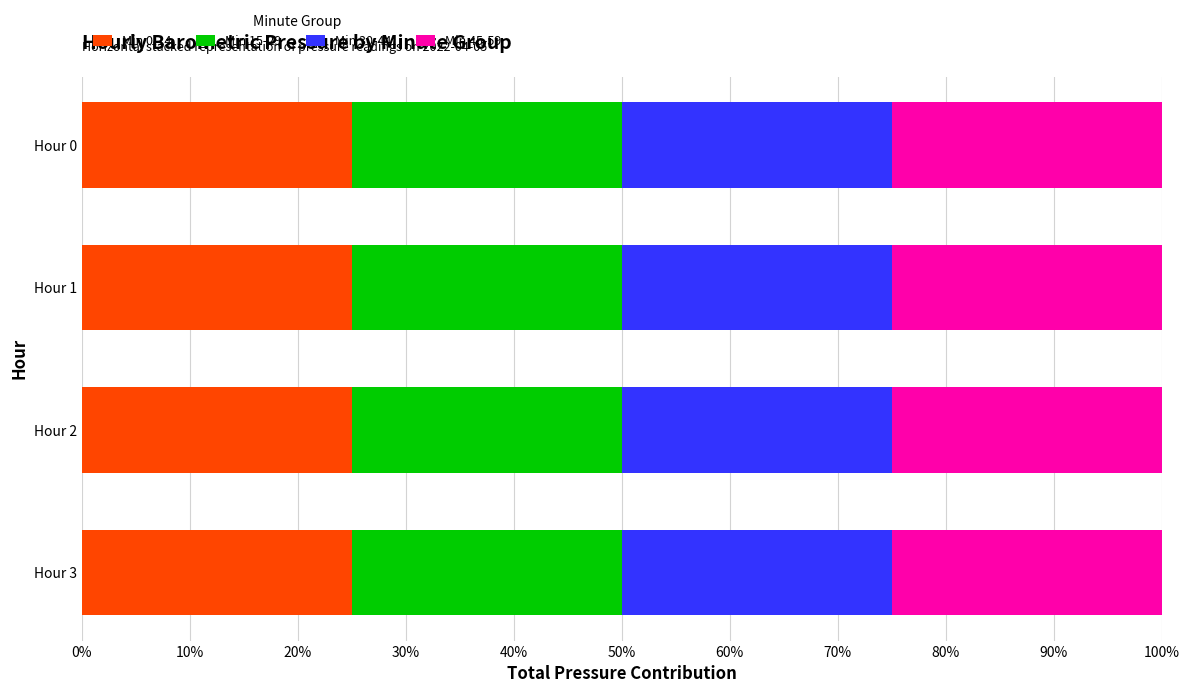

What is the sum of the Min 0-14 values at Hour 2 and Hour 3?

50.0